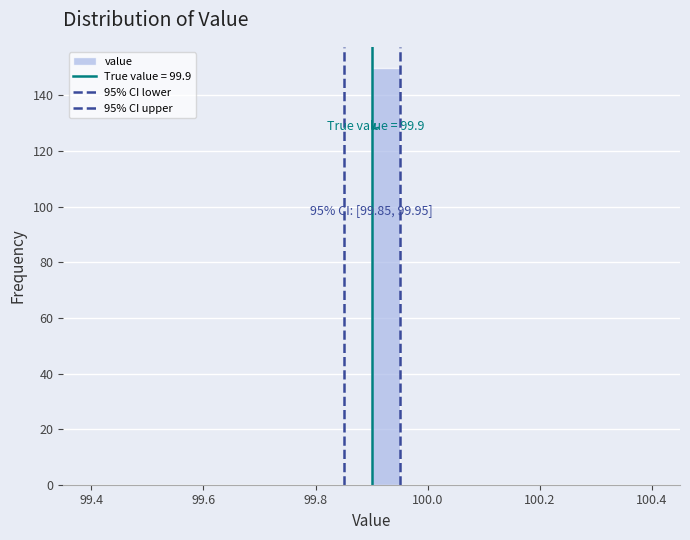

Around what value on the x-axis is the tallest bar? Give the approximate position of its centre, as read against the axis.

99.92